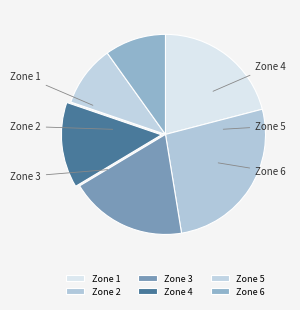

To the nearest percent, what is the average slice percentage?

17%